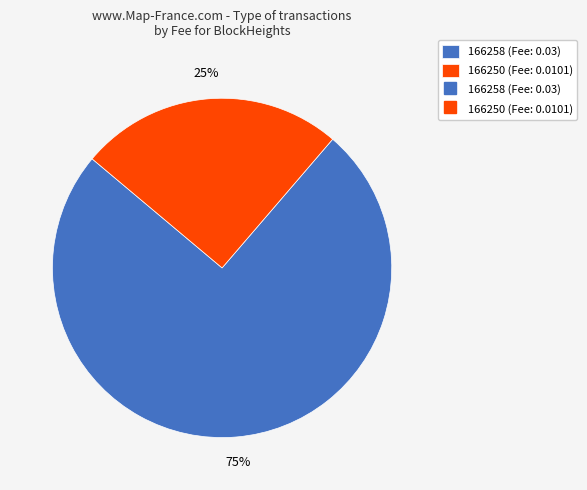

How many segments does this pie chart have?

2